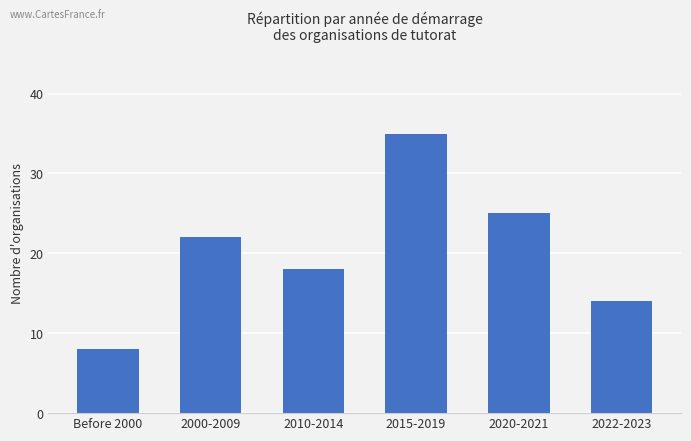

What is the label of the 5th bar from the left?

2020-2021